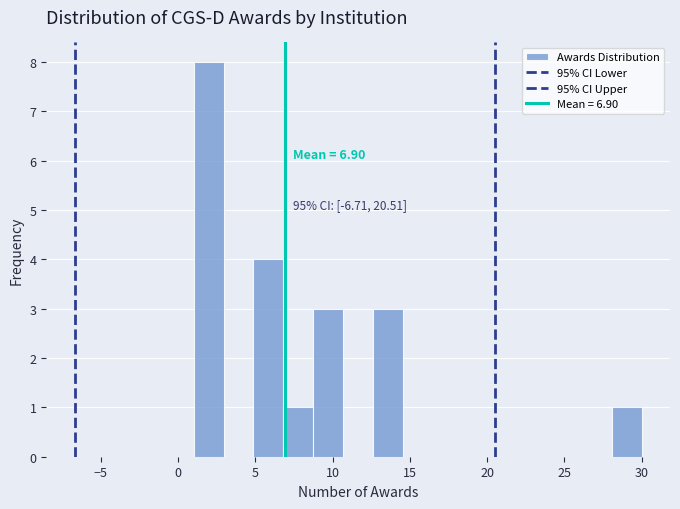

Read against the x-axis, roughly where is the centre of the tallest bar?

2.0